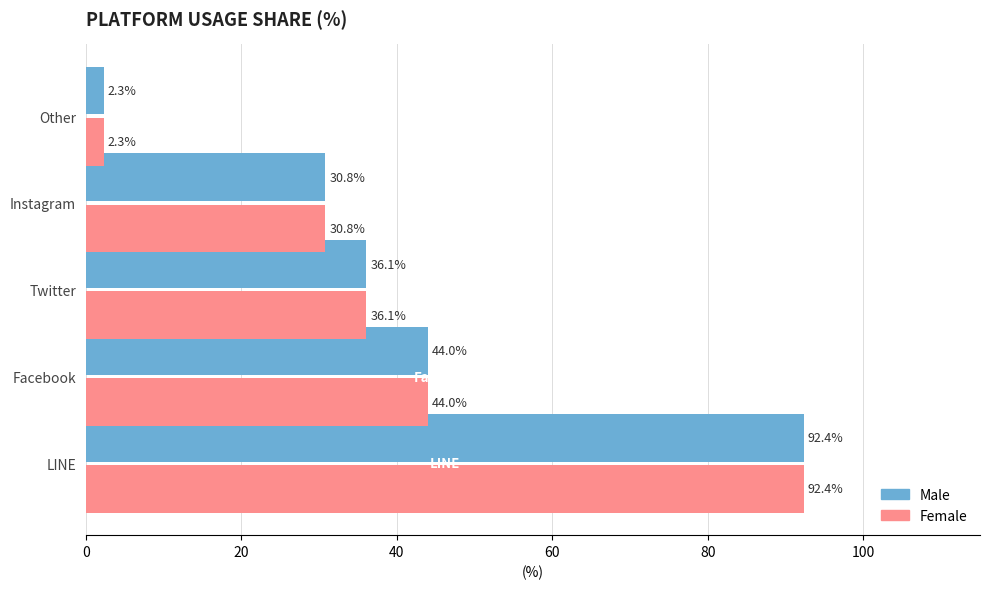

The Male series shows 23.2 at LINE. True or false?

False